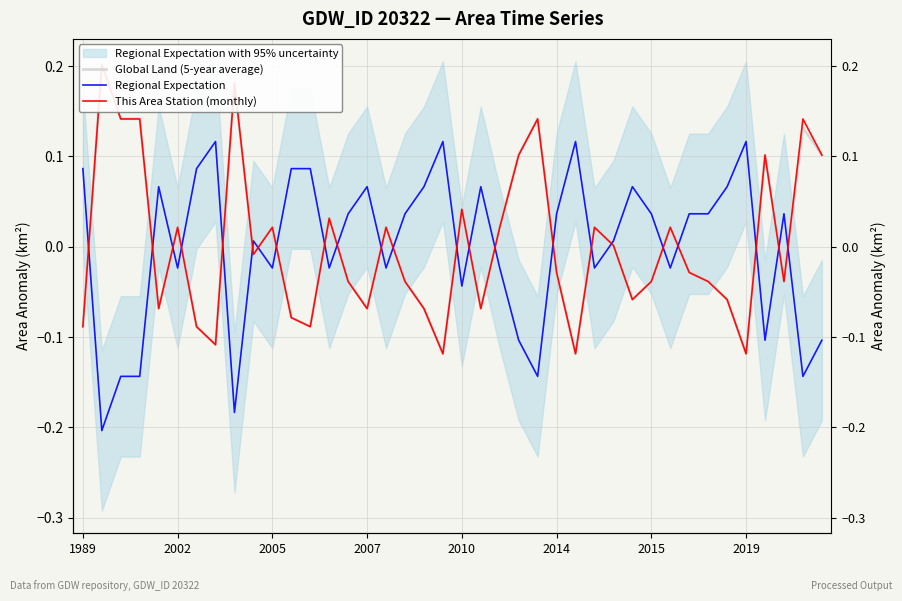

Reading left to right, what are all the values shown in this chart?

Global Land (5-year average): -0.1	0.2	0.1	0.1	-0.1	0.0	-0.1	-0.1	0.2	-0.0	0.0	-0.1	-0.1	0.0	-0.0	-0.1	0.0	-0.0	-0.1	-0.1	0.0	-0.1	0.0	0.1	0.1	-0.0	-0.1	0.0	0.0	-0.1	-0.0	0.0	-0.0	-0.0	-0.1	-0.1	0.1	-0.0	0.1	0.1
Regional Expectation: 0.1	-0.2	-0.1	-0.1	0.1	-0.0	0.1	0.1	-0.2	0.0	-0.0	0.1	0.1	-0.0	0.0	0.1	-0.0	0.0	0.1	0.1	-0.0	0.1	-0.0	-0.1	-0.1	0.0	0.1	-0.0	0.0	0.1	0.0	-0.0	0.0	0.0	0.1	0.1	-0.1	0.0	-0.1	-0.1
This Area Station (monthly): -0.1	0.2	0.1	0.1	-0.1	0.0	-0.1	-0.1	0.2	-0.0	0.0	-0.1	-0.1	0.0	-0.0	-0.1	0.0	-0.0	-0.1	-0.1	0.0	-0.1	0.0	0.1	0.1	-0.0	-0.1	0.0	0.0	-0.1	-0.0	0.0	-0.0	-0.0	-0.1	-0.1	0.1	-0.0	0.1	0.1